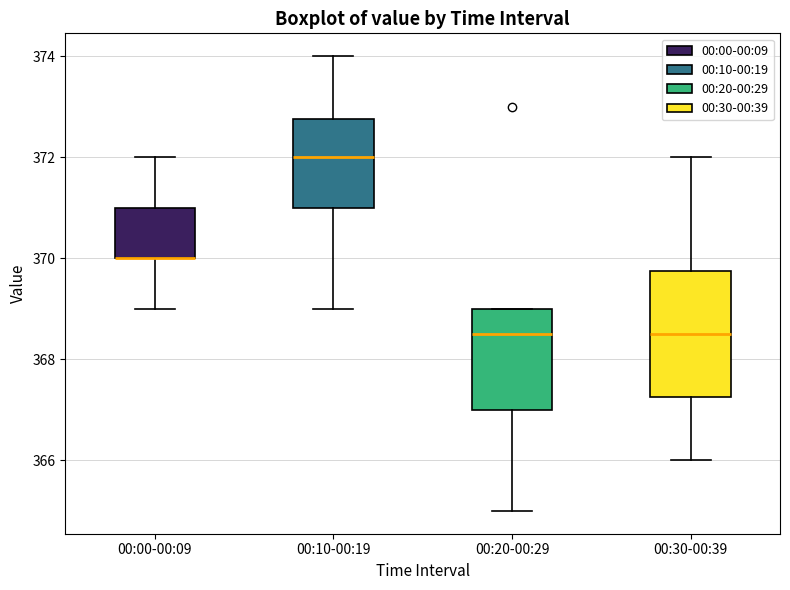

Comparing the boxes themselves (not the whiskers), which one is the tallest?

00:30-00:39